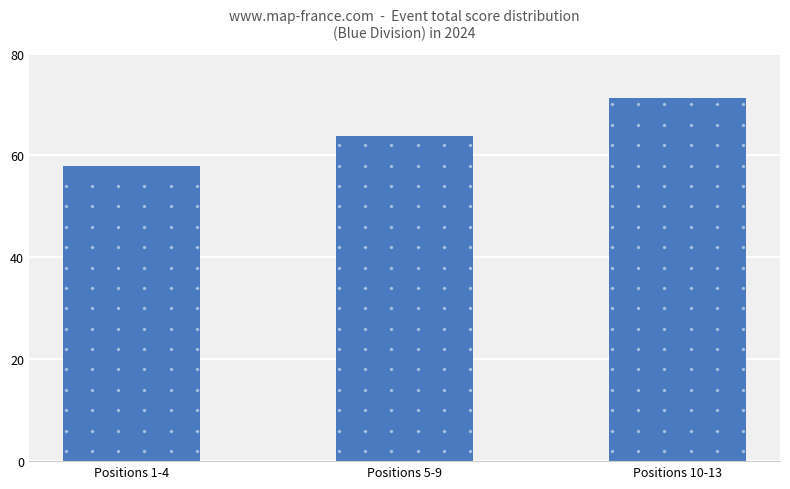

What is the ratio of the value at Positions 10-13 to the value at Positions 5-9?

1.1